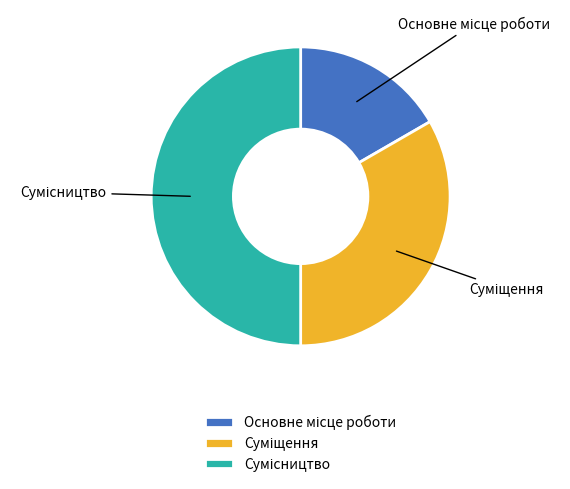

True or false: Основне місце роботи accounts for 3% of the total.

False